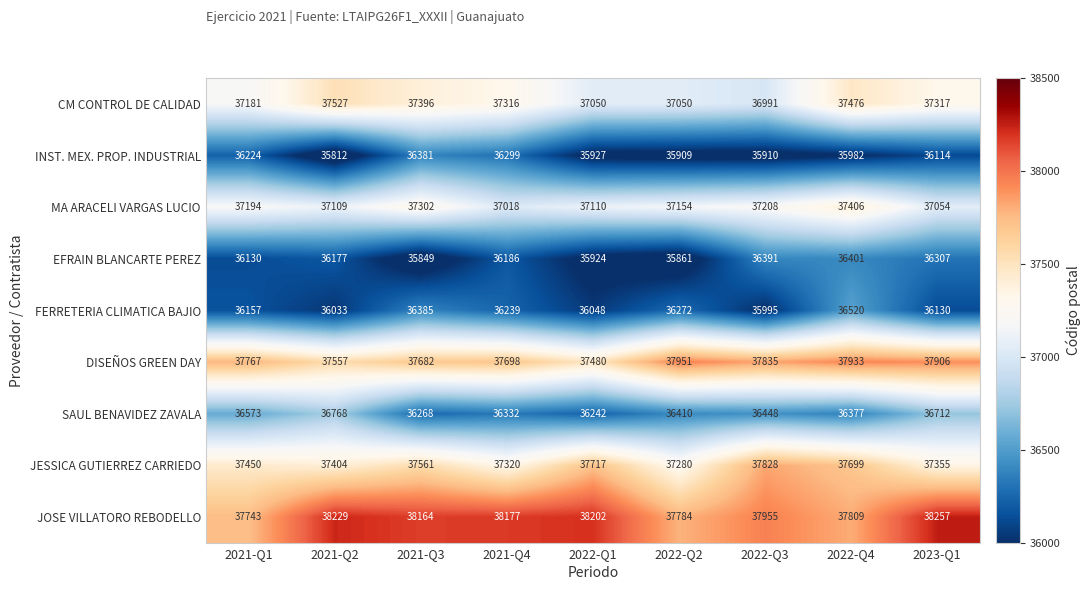

What is the difference between the highest and lowest values at 2021-Q1?

1637